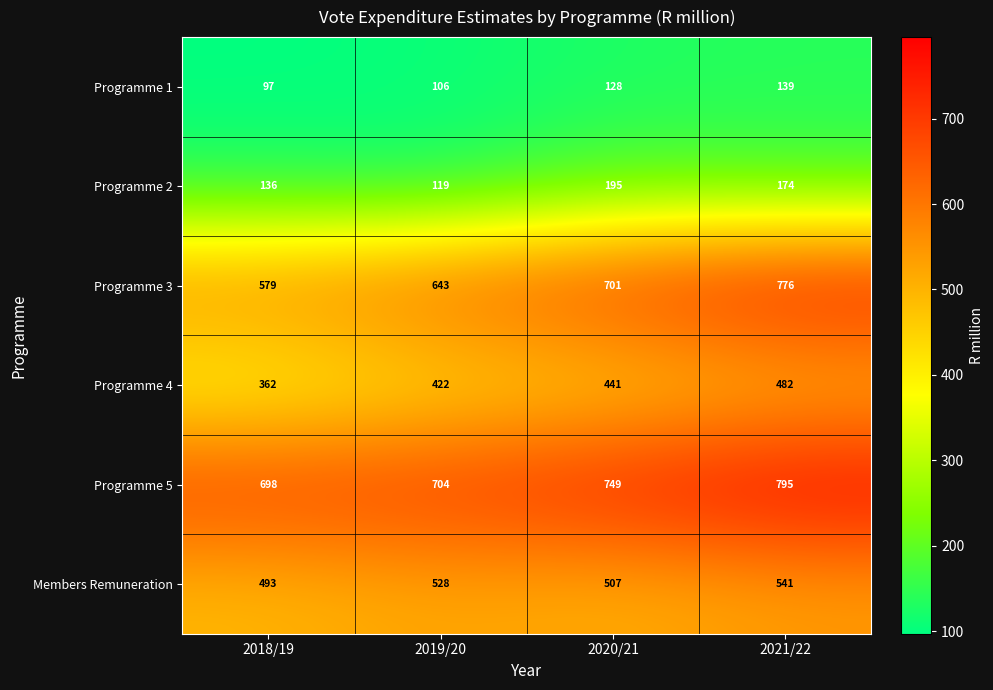

Which series has the widest spread of values?

Programme 3